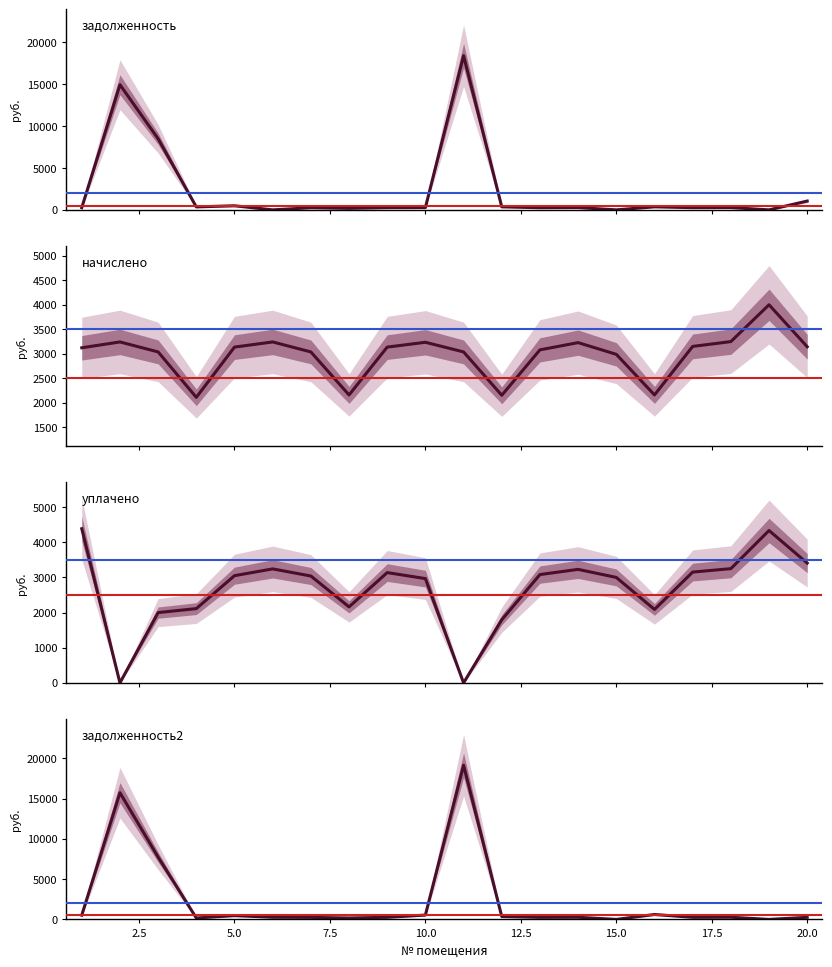

Reading right to left, list all the values displayed in this chart.

задолженность (col_1): 1048.3	0.0	270.9	262.7	360.4	0.0	269.7	256.2	359.2	18382.5	269.7	261.5	180.2	252.9	0.0	486.2	352.2	8473.7	14918.8	260.3
начислено (col_3): 3145.0	4001.4	3250.3	3152.0	2162.2	2990.5	3229.2	3081.8	2155.2	3039.7	3236.3	3138.0	2162.2	3039.7	3243.2	3138.0	2113.1	3039.7	3243.2	3124.0
уплачено (col_4): 3407.0	4334.9	3250.3	3152.0	2090.0	3000.0	3229.3	3081.8	1796.0	0.0	2966.6	3138.0	2162.2	3040.4	3243.2	3050.0	2112.9	2000.0	0.0	4385.8
задолженность2 (col_6): 262.1	0.0	270.9	262.7	610.9	0.0	268.5	257.4	359.2	19142.4	539.4	261.5	180.2	252.6	270.3	470.7	176.1	7733.6	15729.6	520.7